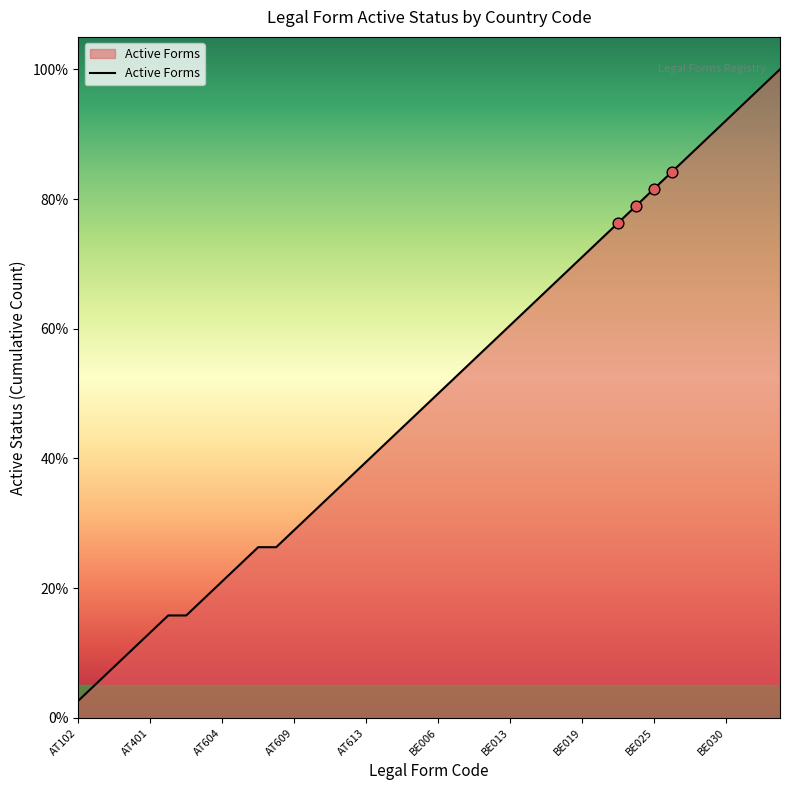

What is the difference between the maximum and minimum values?

97.4